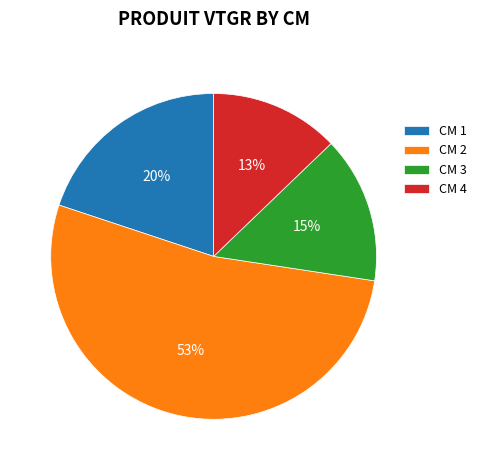

Which has a higher value, CM 2 or CM 4?

CM 2